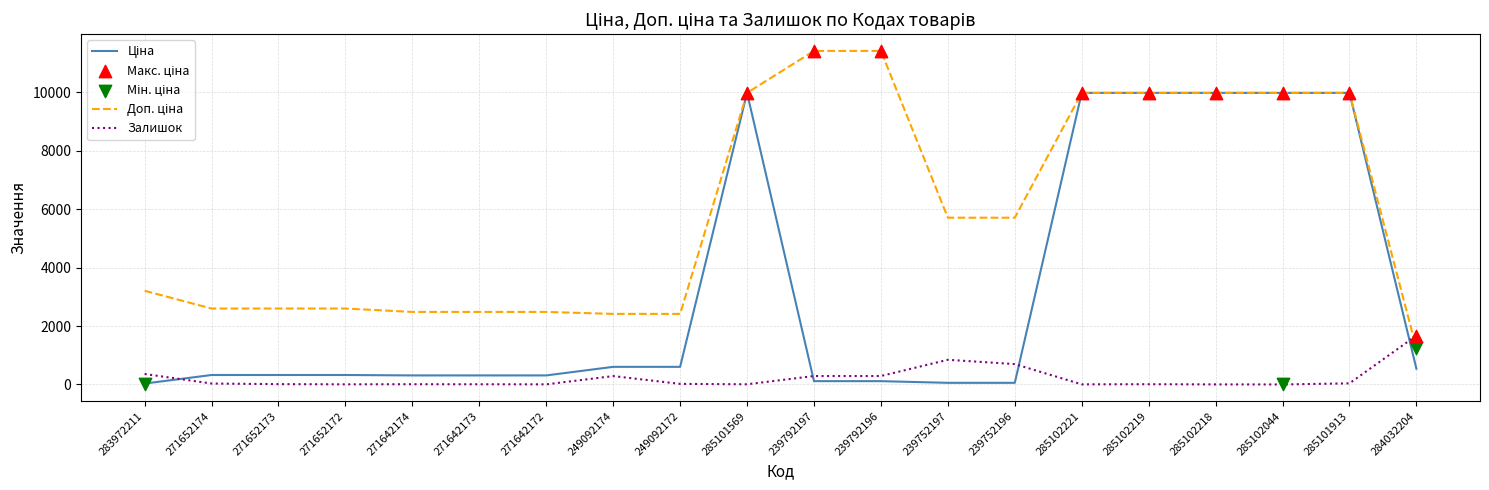

At which label does Залишок reach its peak?

284032204